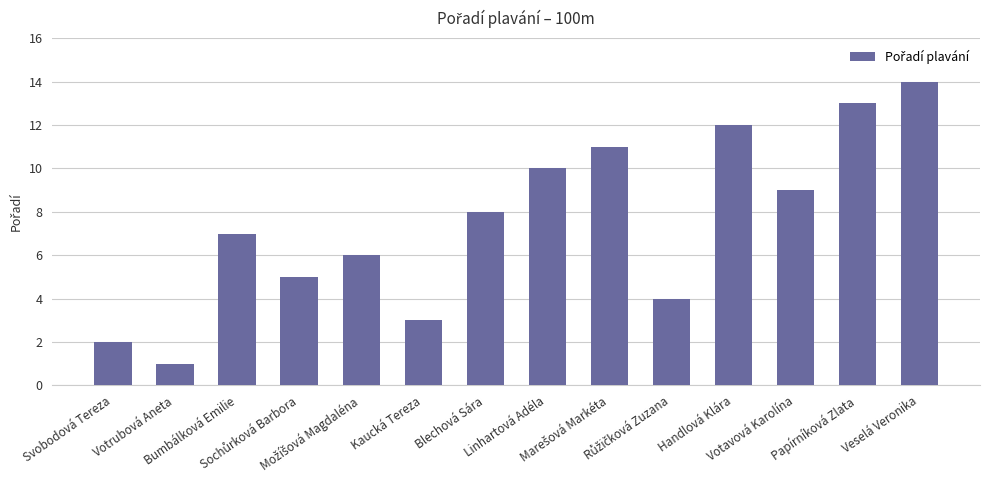

What is the label of the 9th bar from the right?

Kaucká Tereza